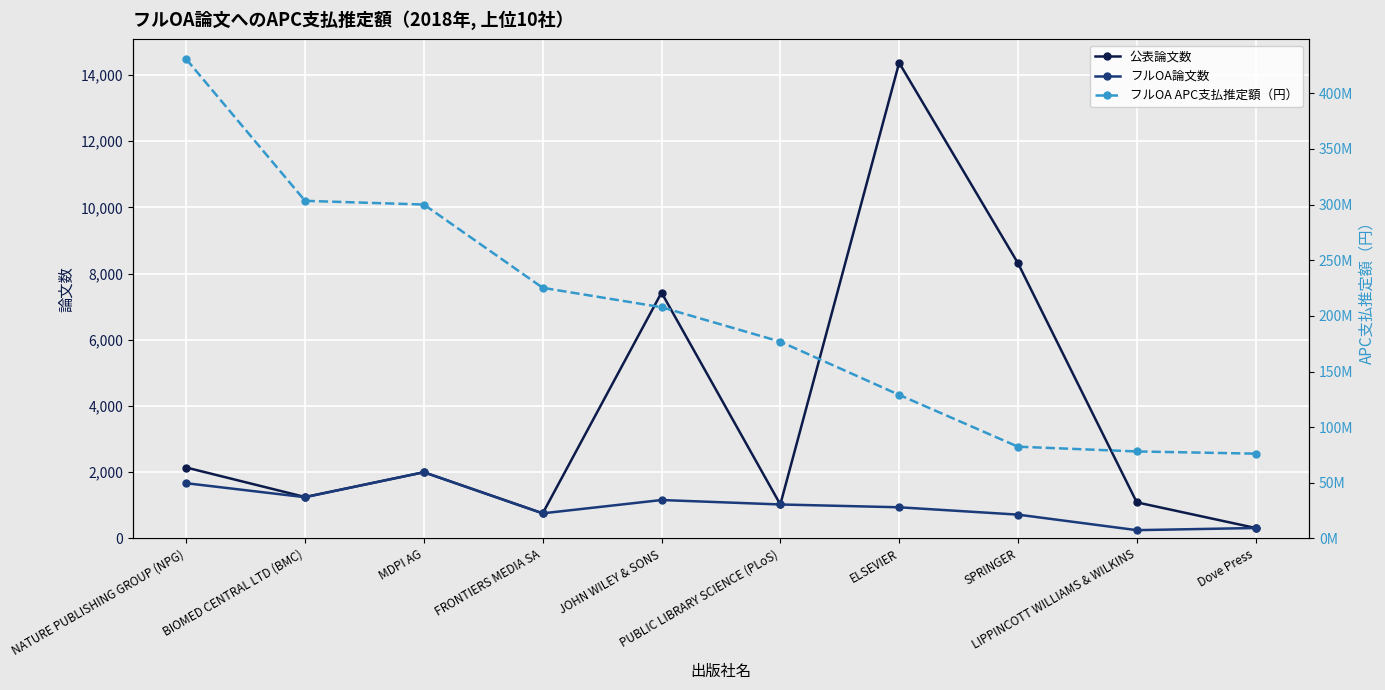

How many series are shown in this chart?

3